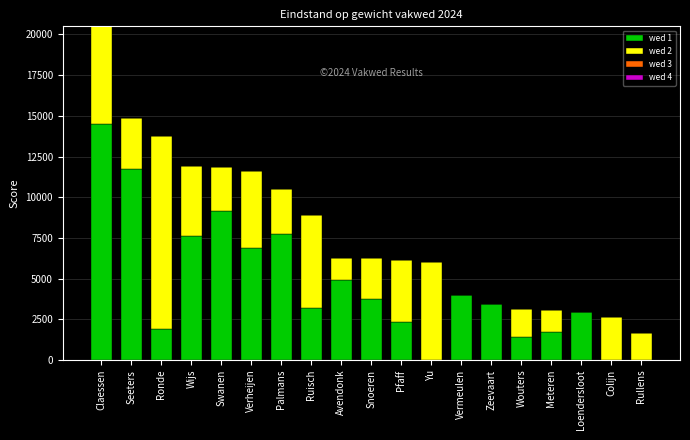

Which category has the highest value in the wed 1 series?

Claessen